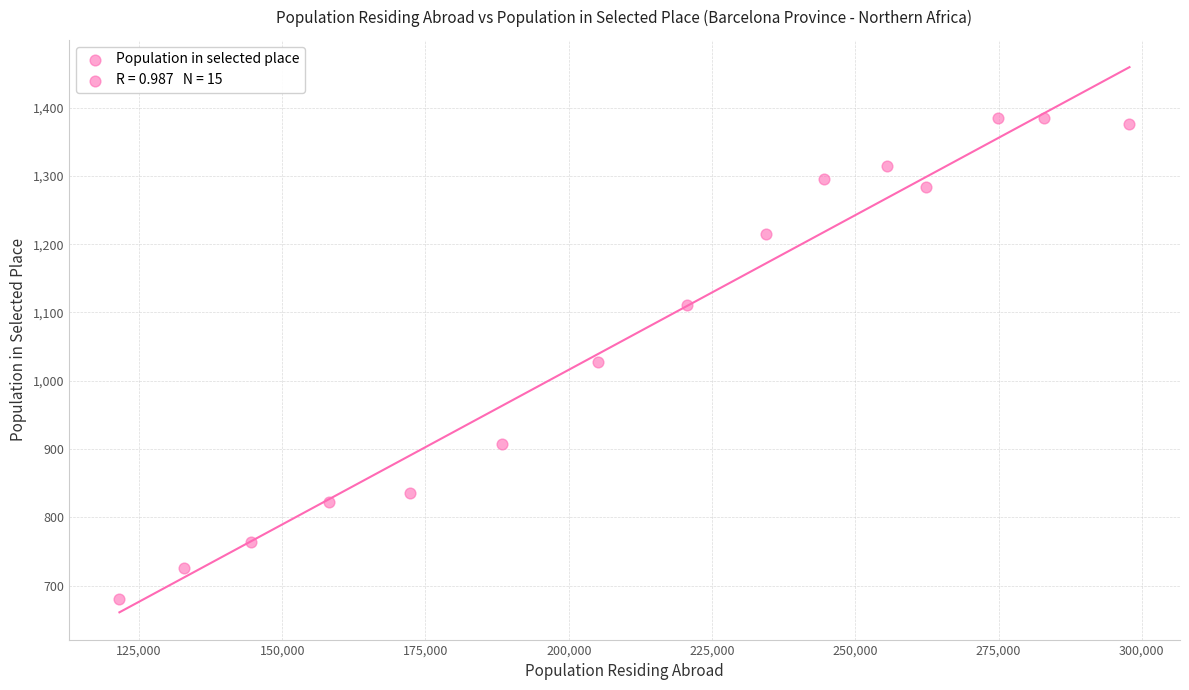

What is the range of Y values (max minus min)?

705